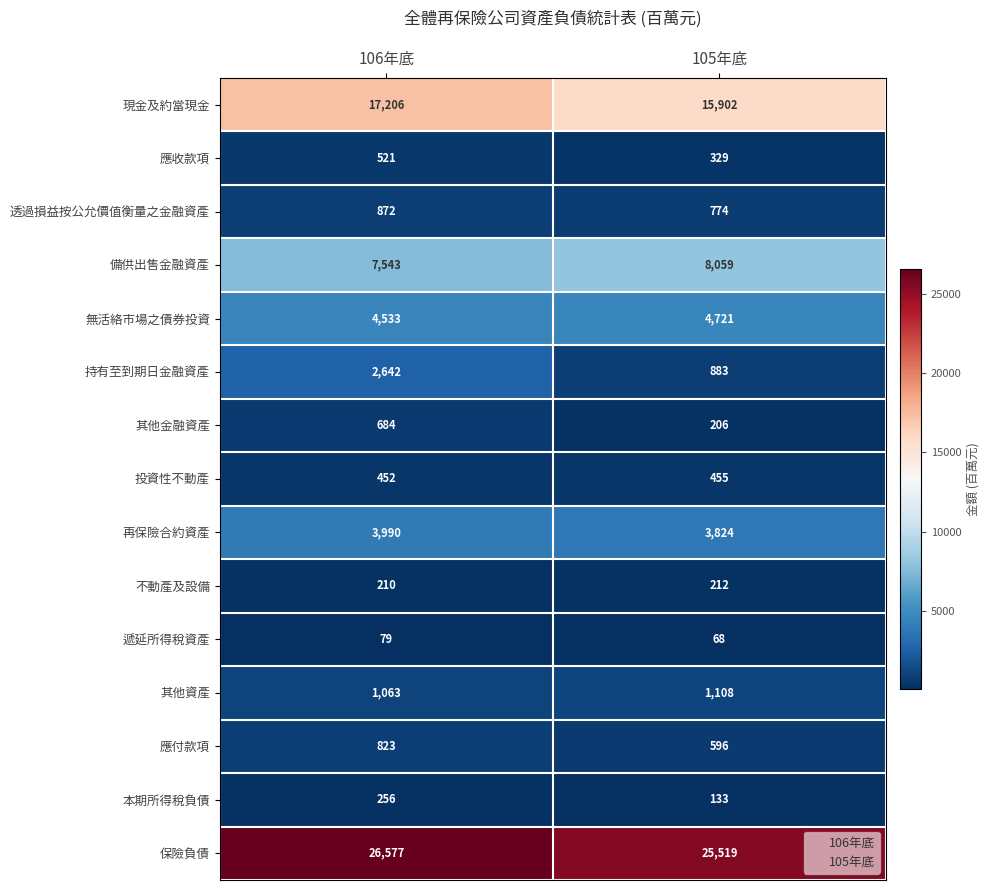

What is the average value of the 保險負債 series?

26048